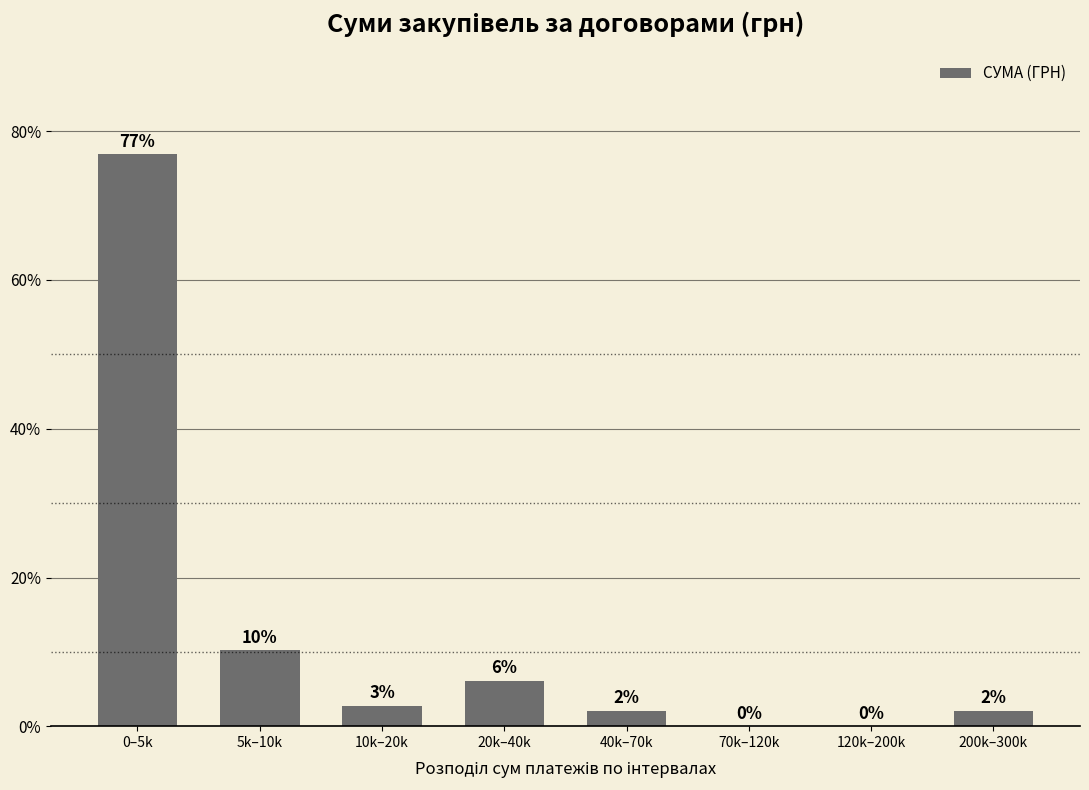

At which label does the data first exceed 2?

0–5k